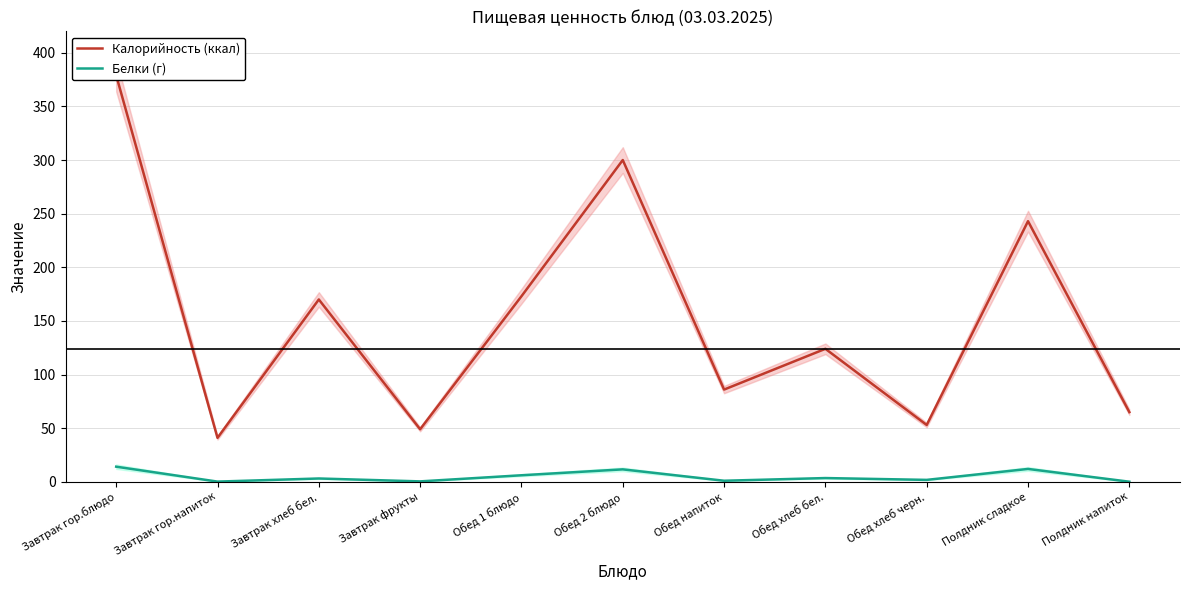

What is the label of the 2nd point from the right?

Полдник сладкое